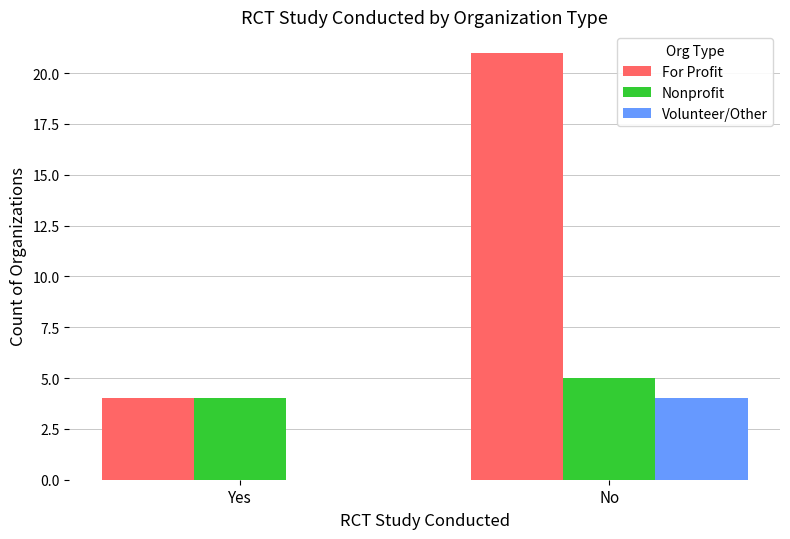

What is the sum of all Volunteer/Other values?

4